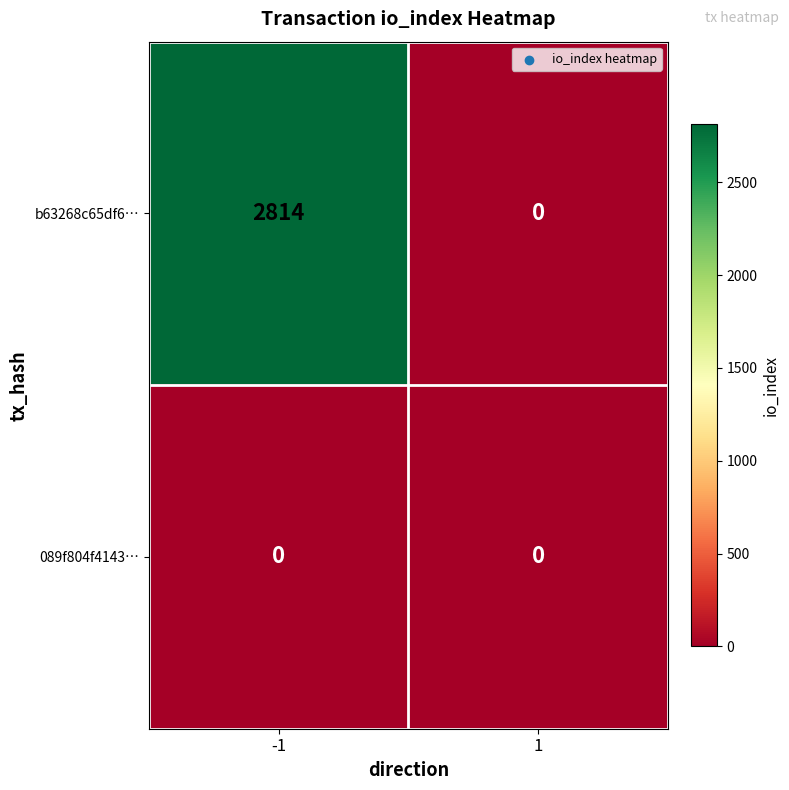

What is the difference between the maximum and minimum values in the b63268c65df6… series?

2814